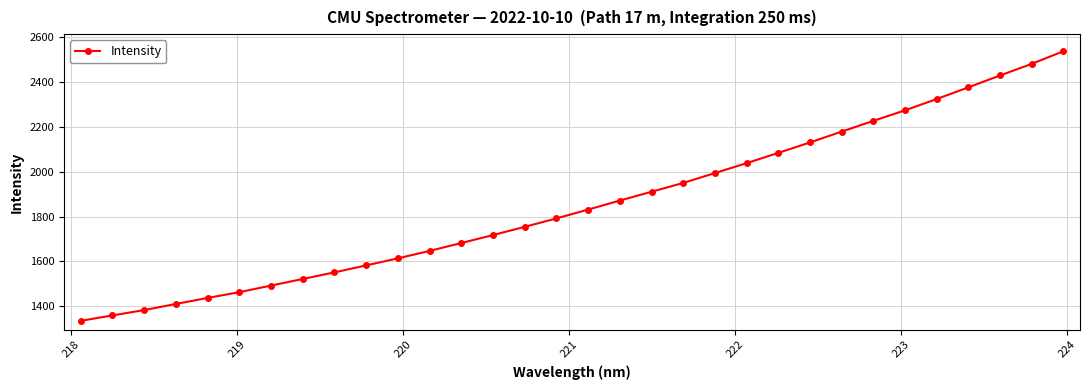

What is the difference between the second highest and minimum values?

1148.0